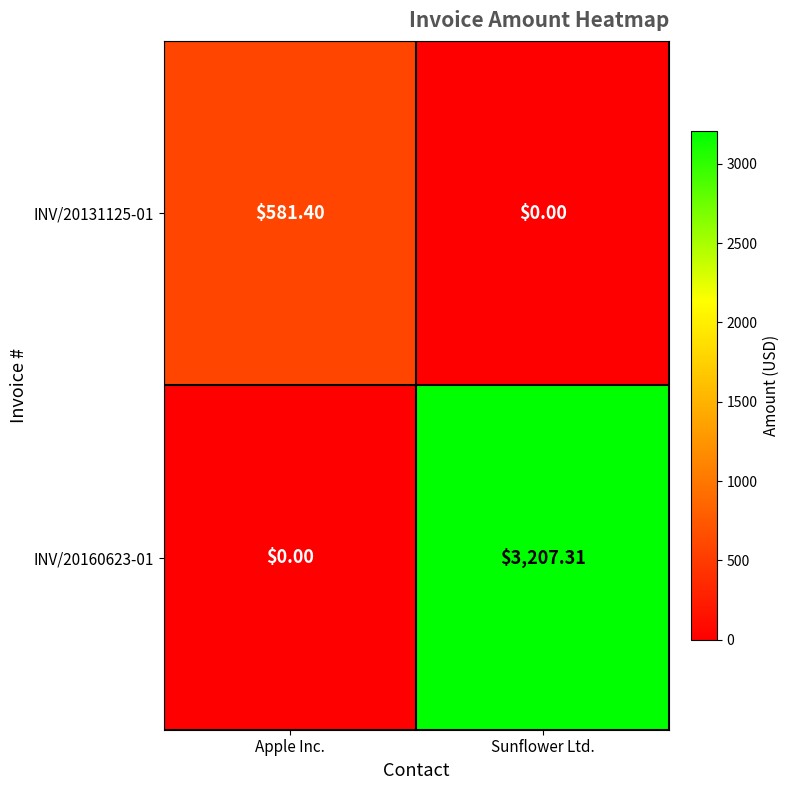

Which series has the largest total across all categories?

INV/20160623-01